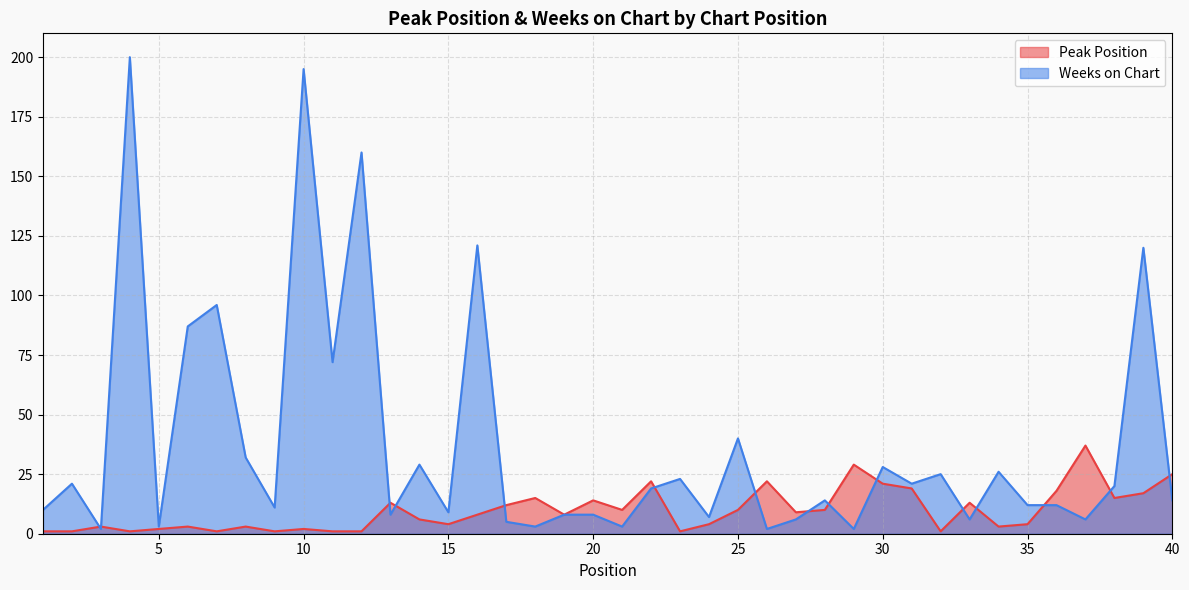

How many lines are shown in the chart?

2